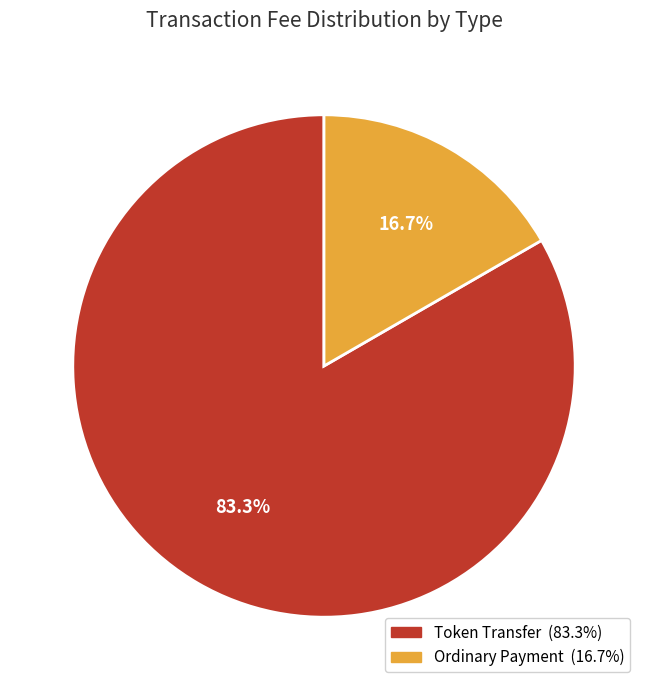

Between Ordinary Payment and Token Transfer, which is larger?

Token Transfer